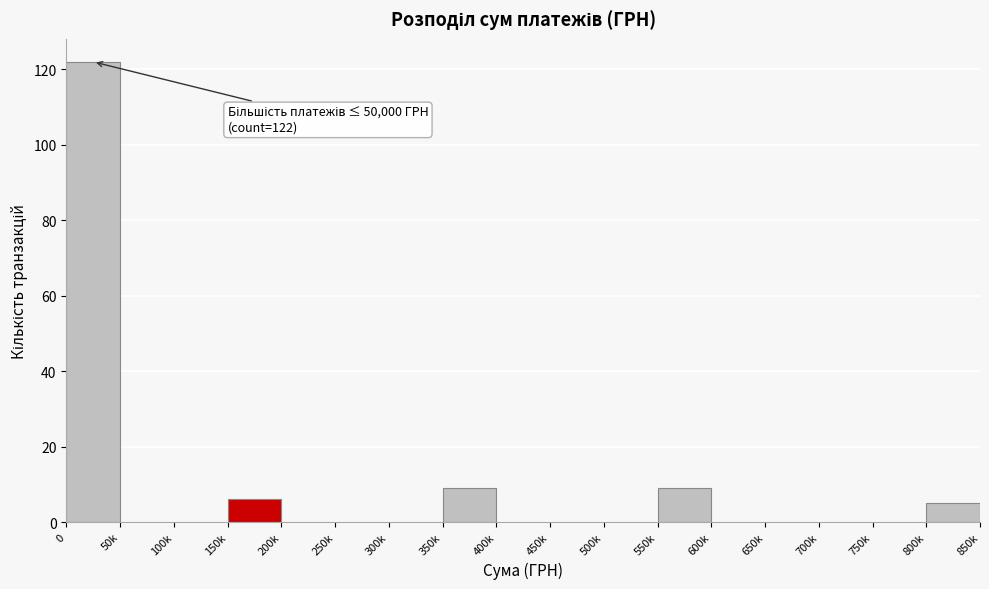

Reading left to right, list all the values displayed in this chart.

0=122	50k=0	100k=0	150k=6	200k=0	250k=0	300k=0	350k=9	400k=0	450k=0	500k=0	550k=9	600k=0	650k=0	700k=0	750k=0	800k=5